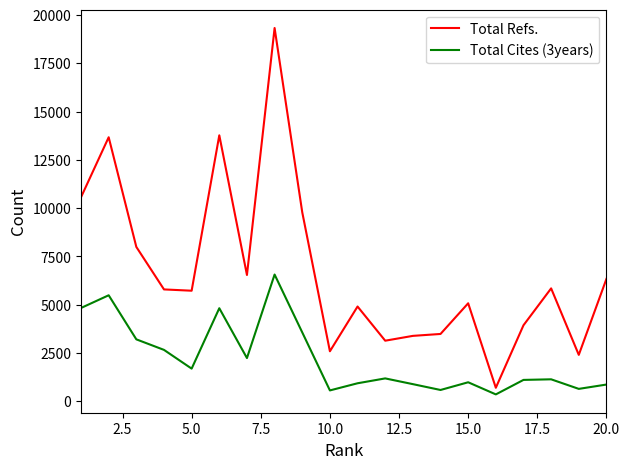

Which series has the widest spread of values?

Total Refs.